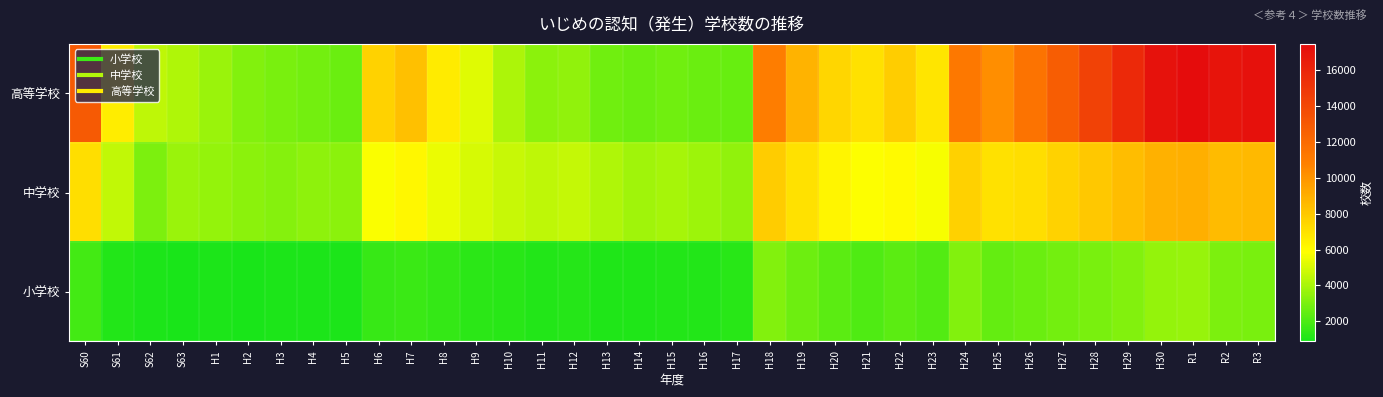

Rank the series at H18 from highest to lowest value.

高等学校, 中学校, 小学校